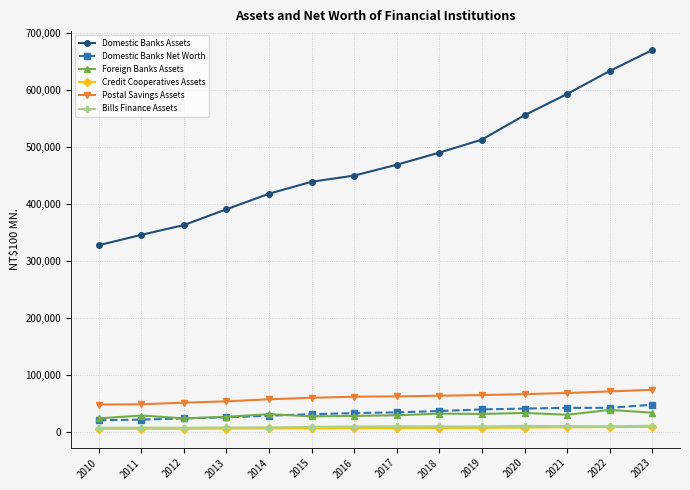

Does the chart display data point markers on the line(s)?

Yes